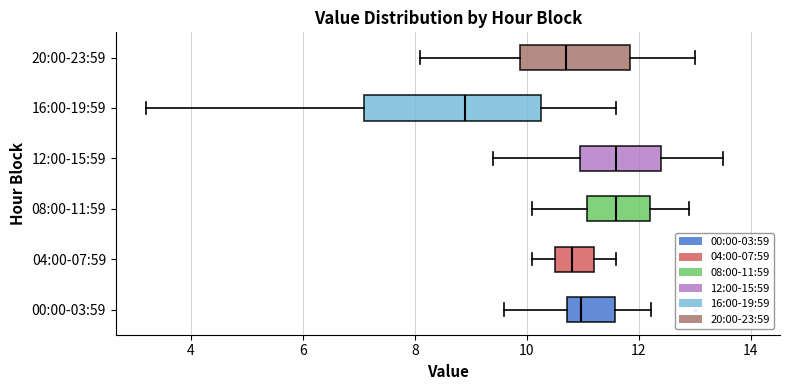

Reading bottom to top, transcribe this box plot: for each box, give where its median line is, the range the box spans, and where its two whiskers end, as read against the x-axis. The values are not printed on the chart, so give them approximately, as read against the axis.

00:00-03:59: median 11.0, box 10.8 to 11.6, whiskers 9.6 to 12.2
04:00-07:59: median 10.8, box 10.6 to 11.2, whiskers 10.2 to 11.6
08:00-11:59: median 11.6, box 11.0 to 12.2, whiskers 10.2 to 13.0
12:00-15:59: median 11.6, box 11.0 to 12.4, whiskers 9.4 to 13.6
16:00-19:59: median 9.0, box 7.2 to 10.2, whiskers 3.2 to 11.6
20:00-23:59: median 10.8, box 9.8 to 11.8, whiskers 8.2 to 13.0